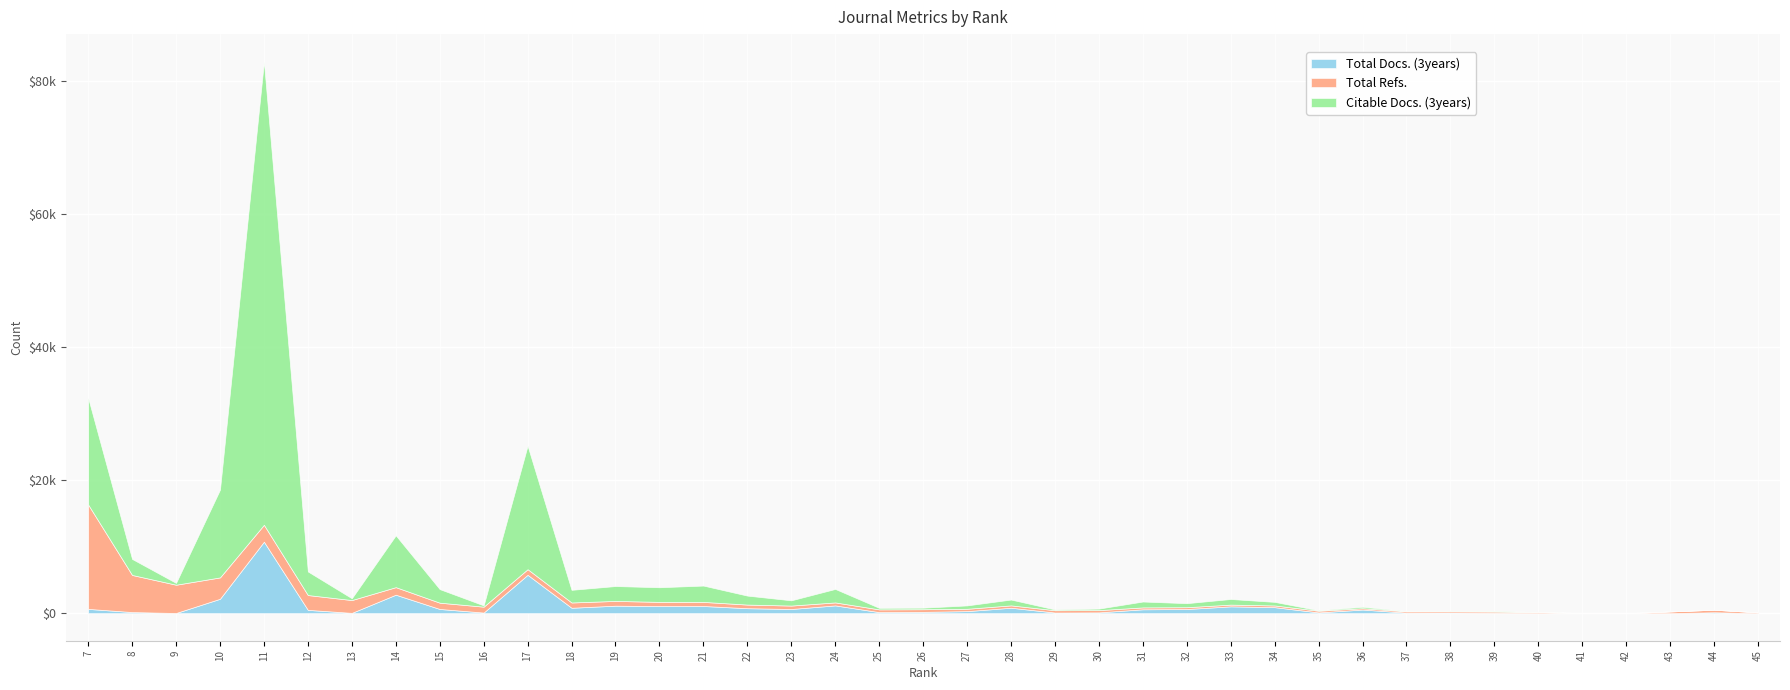

How many interior local valleys does the Citable Docs. (3years) series have?

12